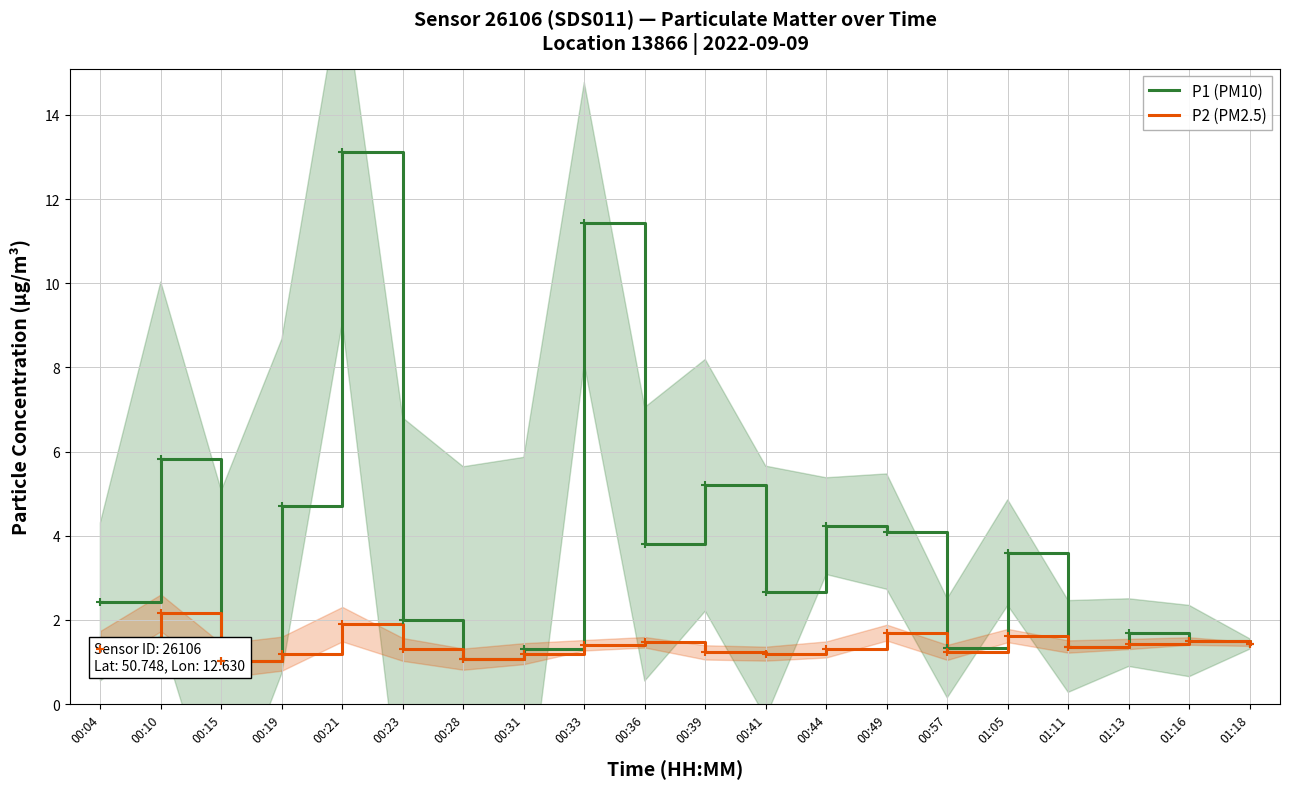

List the series in order of their overall mean, highest first.

P1 (PM10), P2 (PM2.5)